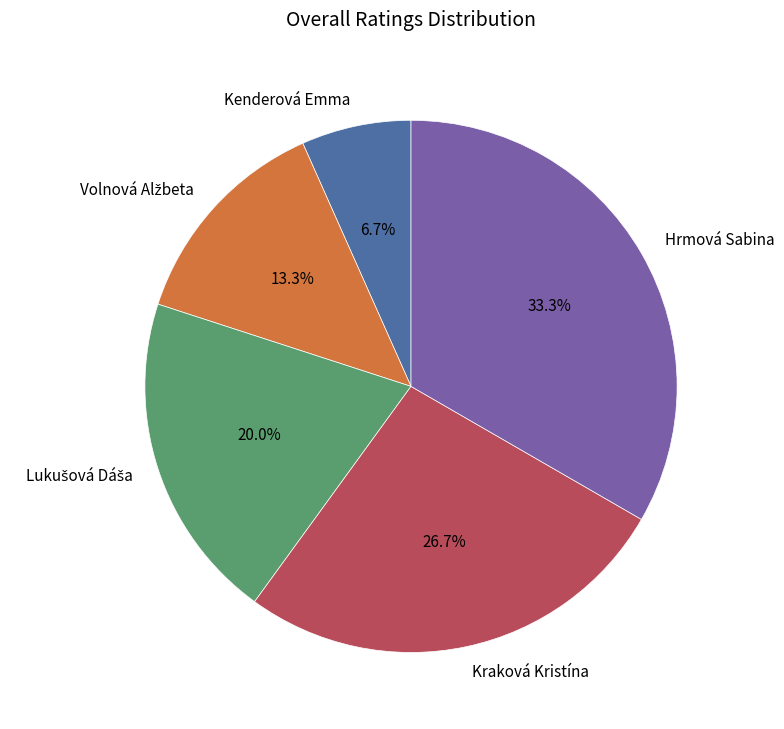

Is there a majority slice in this chart?

No